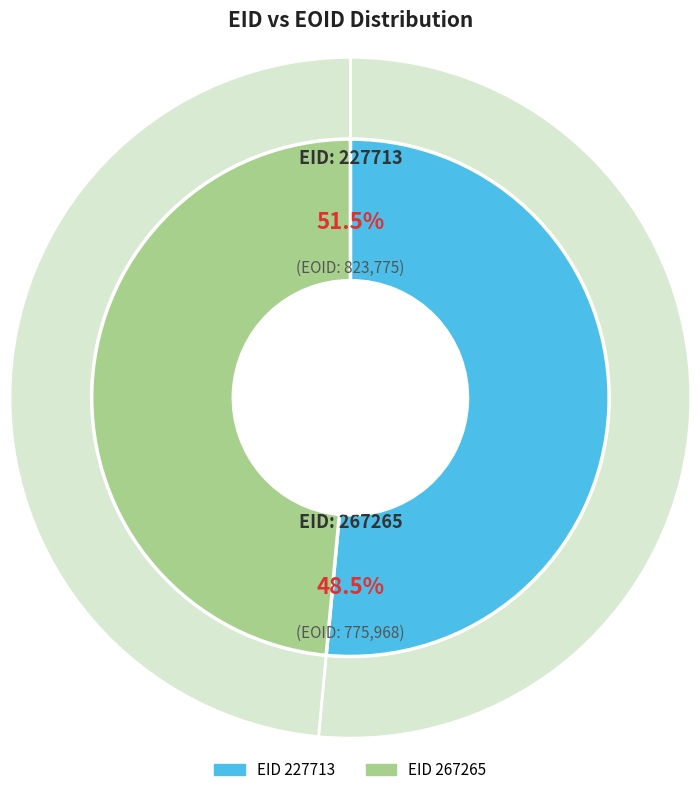

Rank the categories by value from highest to lowest.

227713, 267265